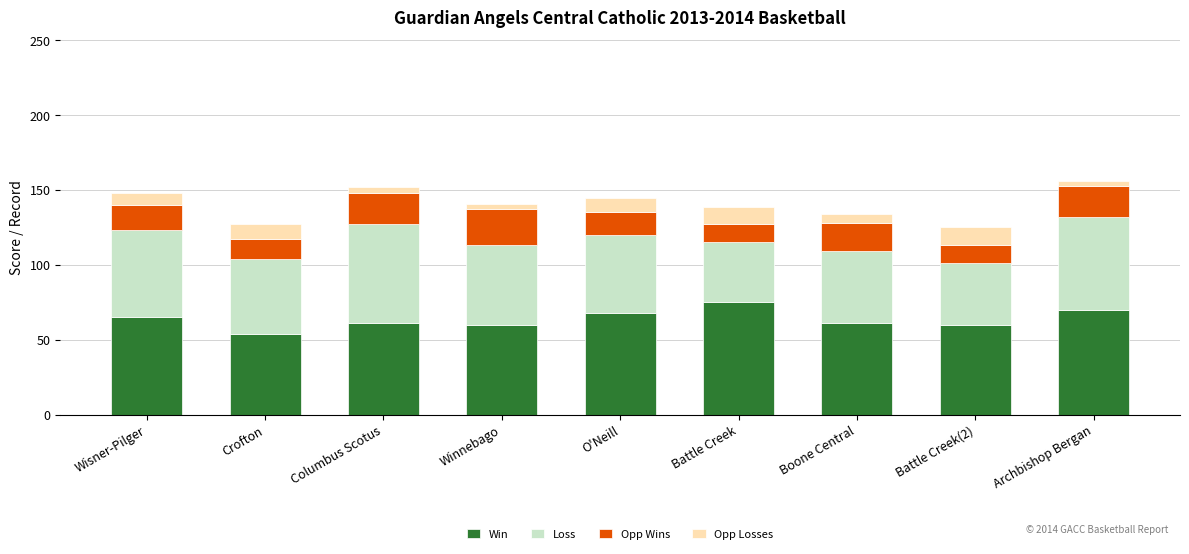

What is the total value across all series at Crofton?

127